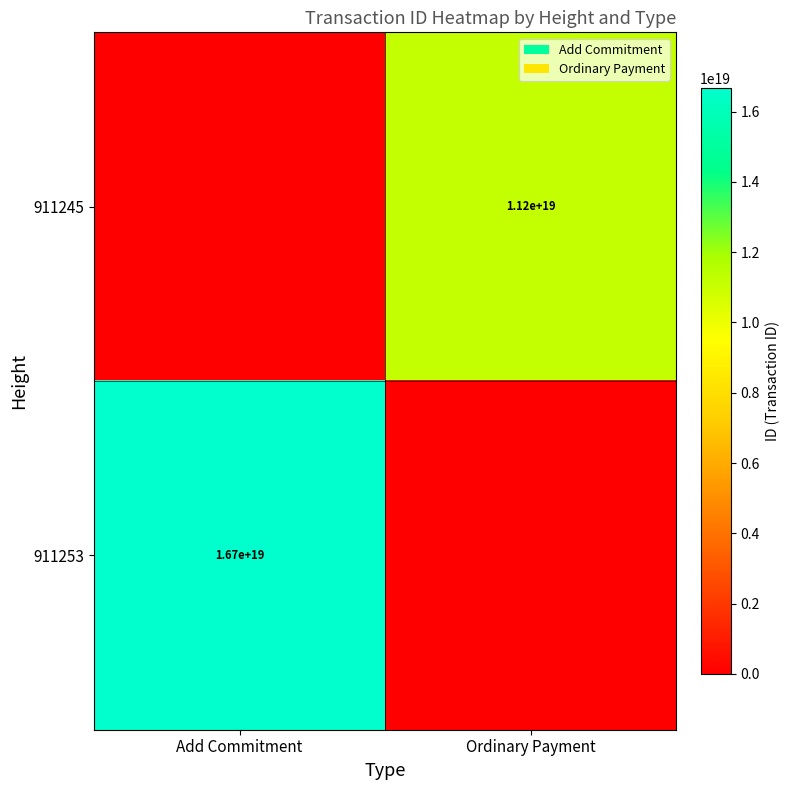

Is it true that 911253 equals 16700000000000000000 at Add Commitment?

True